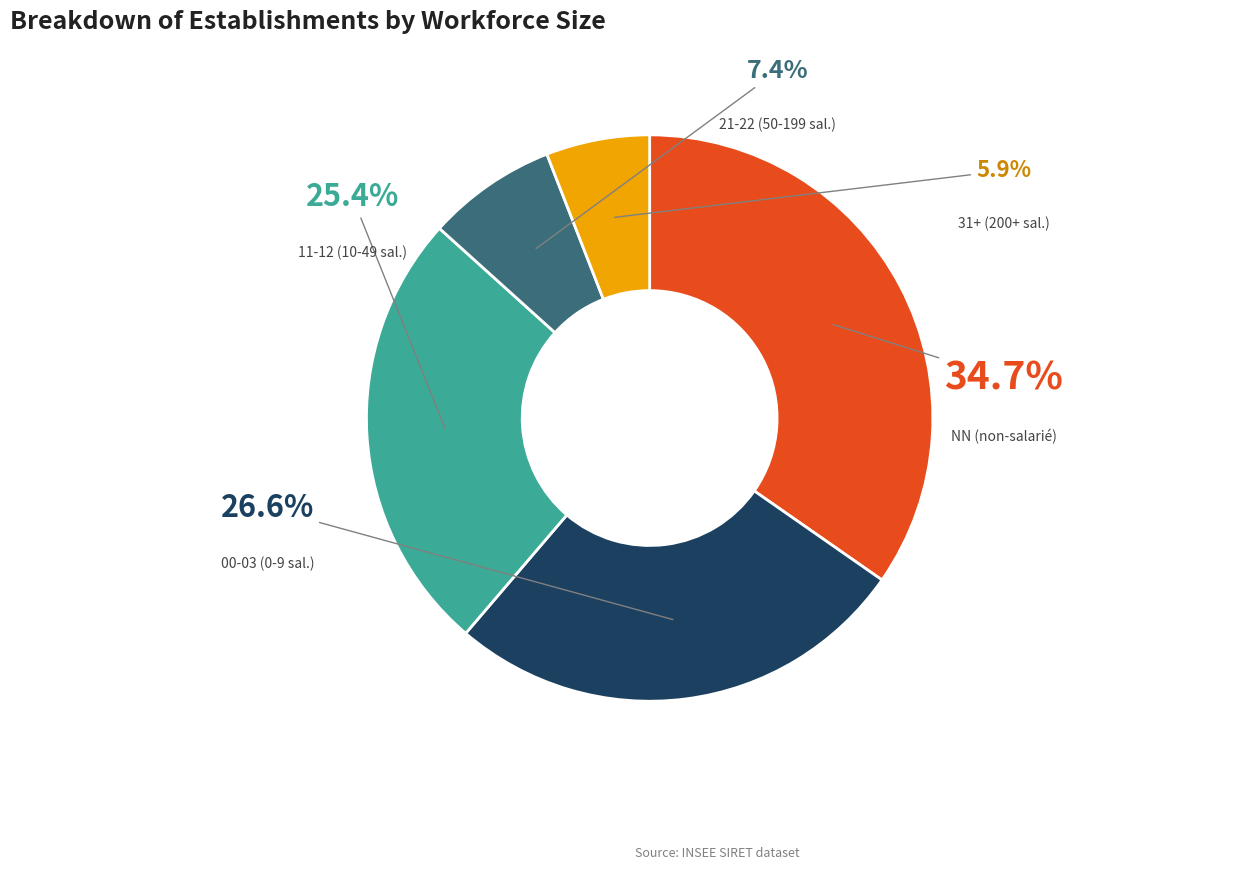

Is there a majority slice in this chart?

No